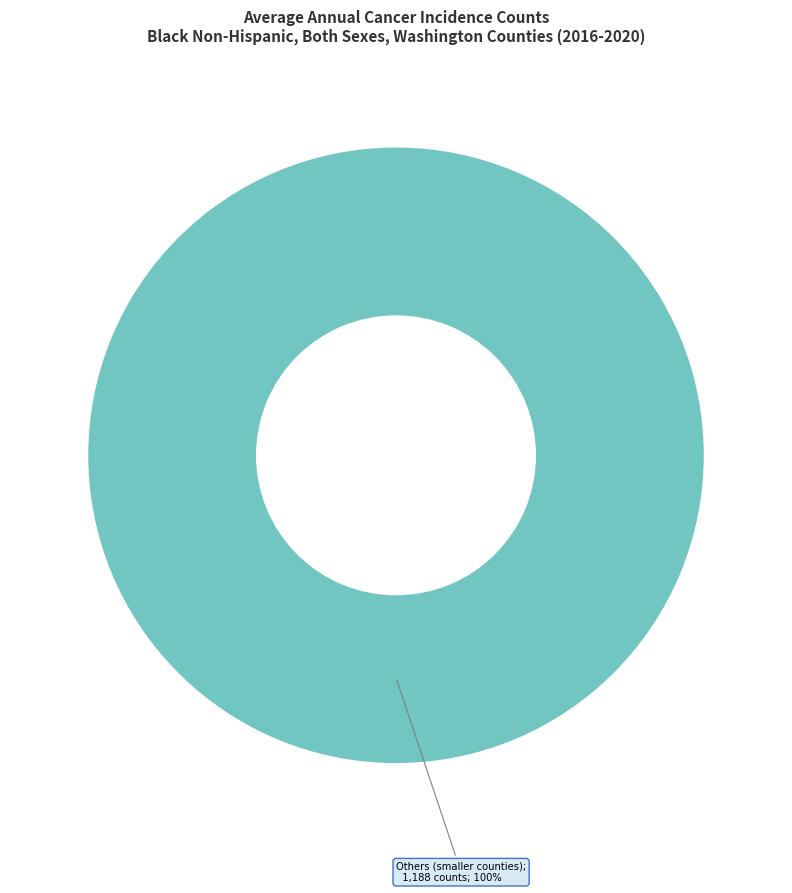

Is there any slice that represents more than half of the pie?

Yes